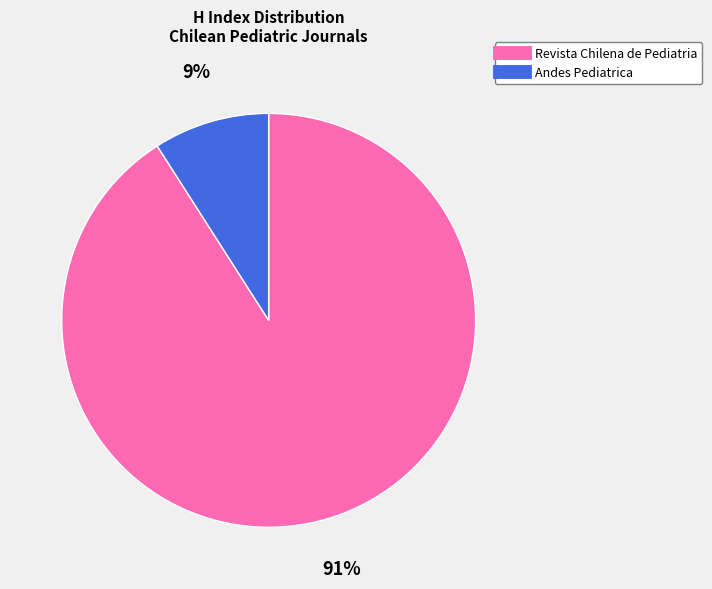

Is it true that Andes Pediatrica is 9% of the pie?

True